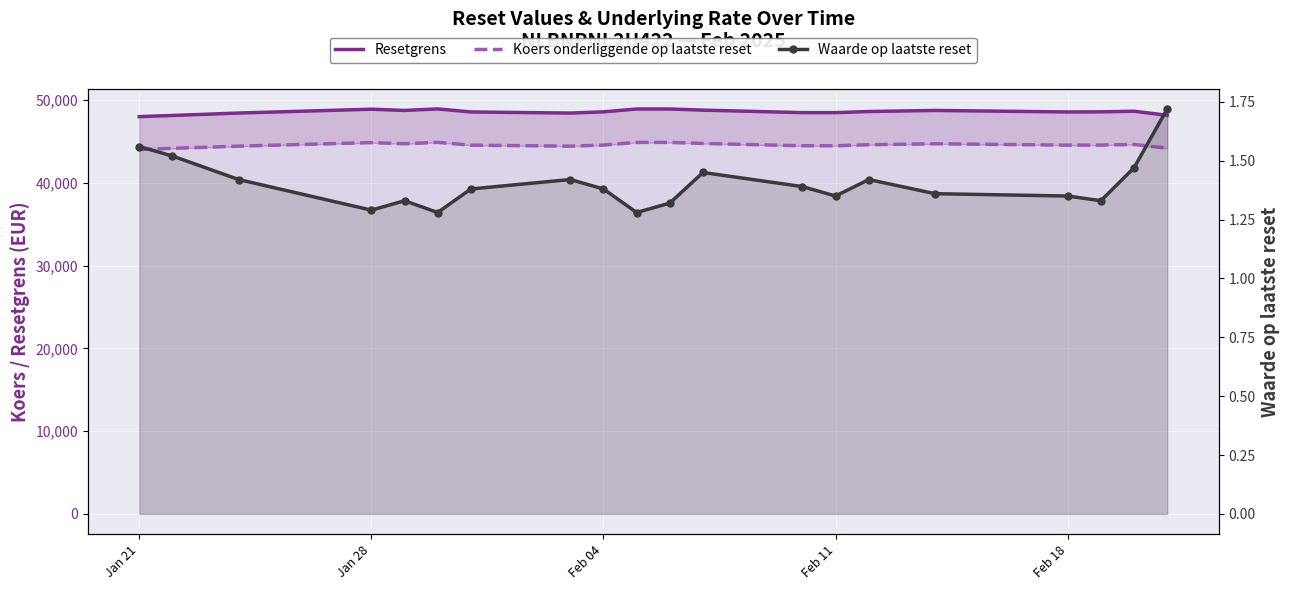

How many values in the Koers onderliggende op laatste reset series are below 44556?

9